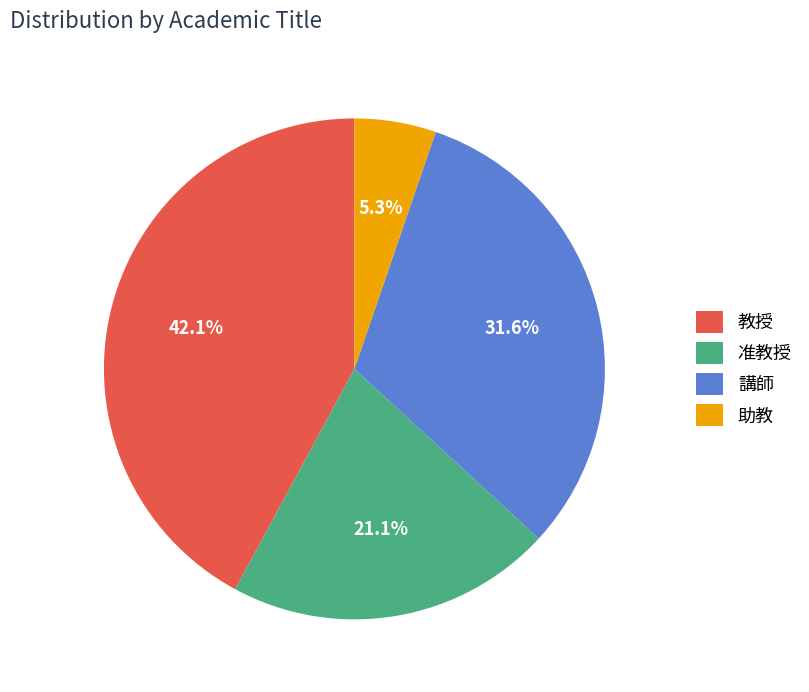

Which slice is the smallest?

助教